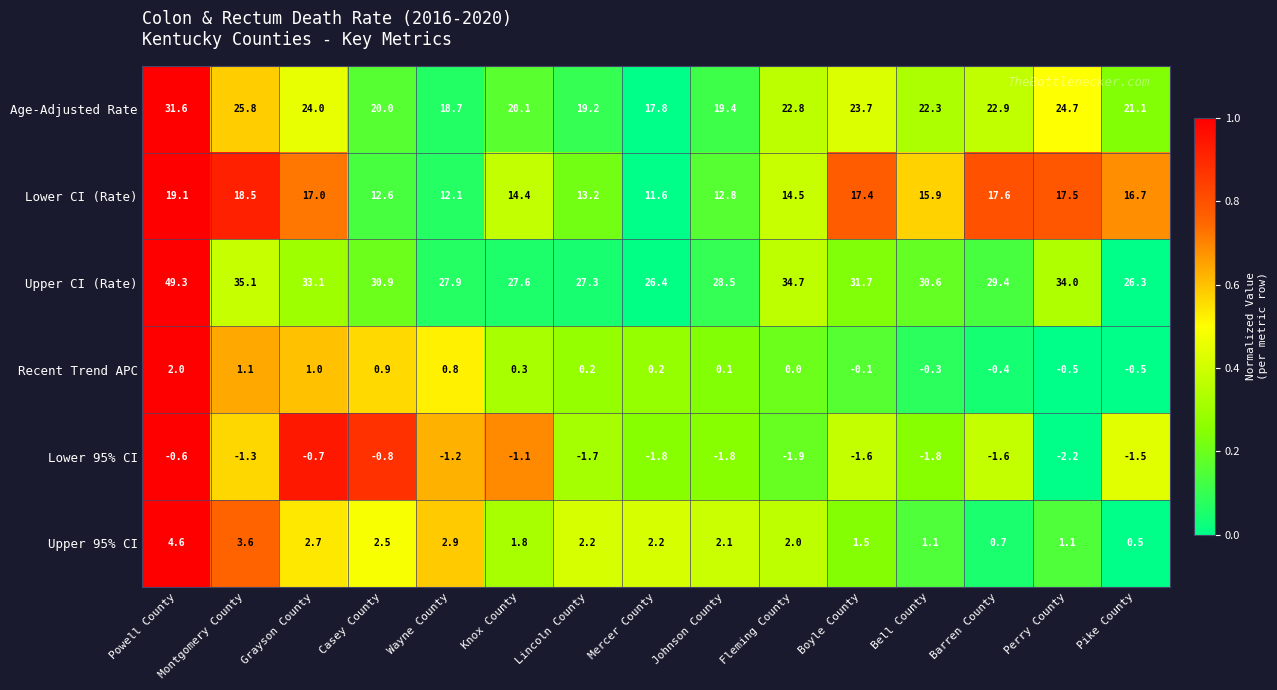

Which series has the largest range (max minus min)?

Upper CI (Rate)